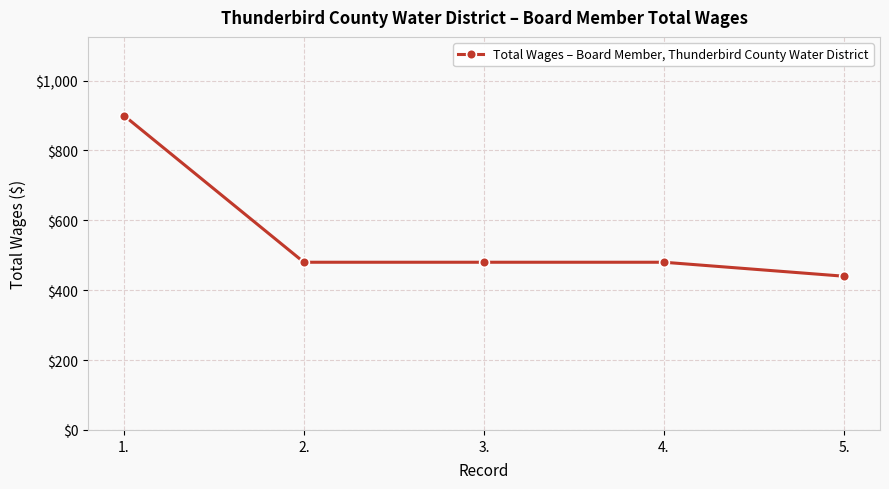

What is the maximum value shown in the chart?

900